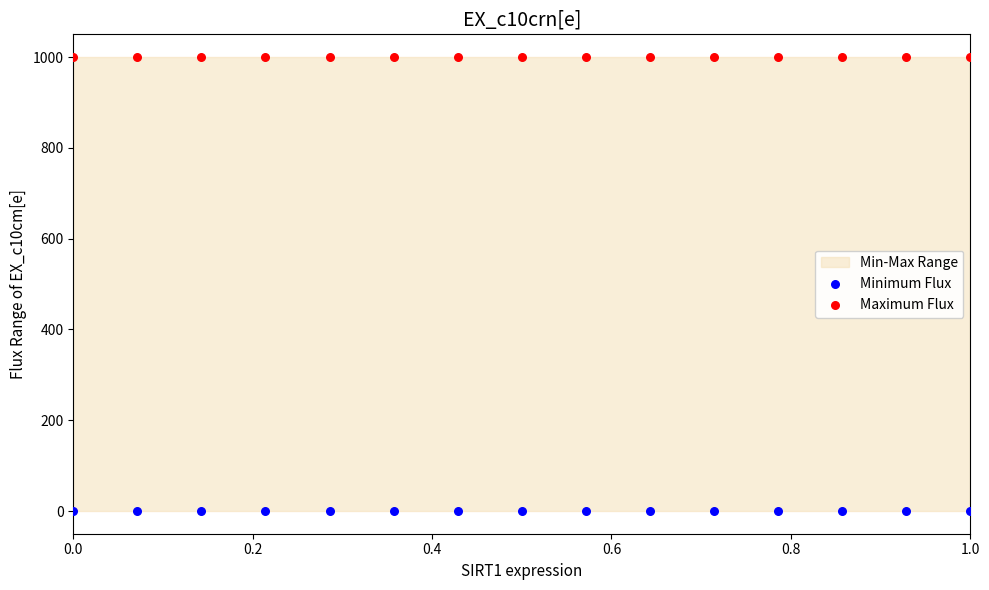

Which series contains the highest Y value?

Maximum Flux